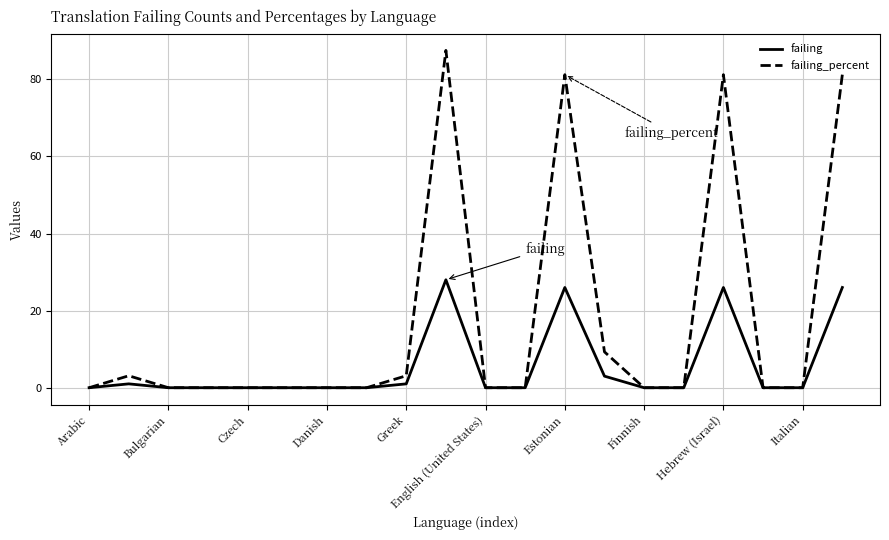

What is the difference between the second highest and minimum values in the failing series?

26.0